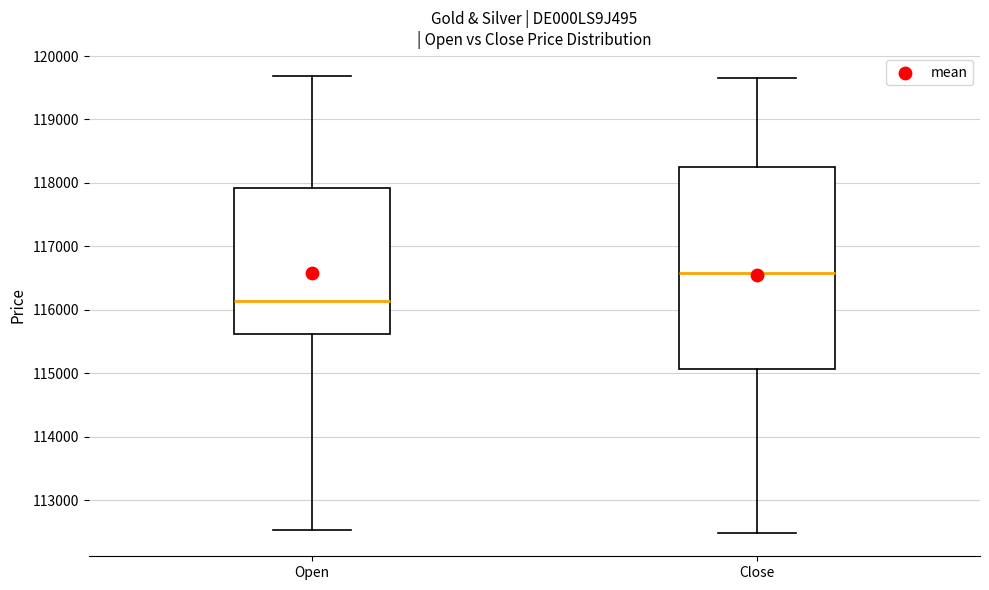

Where is the lower edge of the box for Open on the y-axis? The values are not printed on the chart, so give them approximately, as read against the axis.

115600